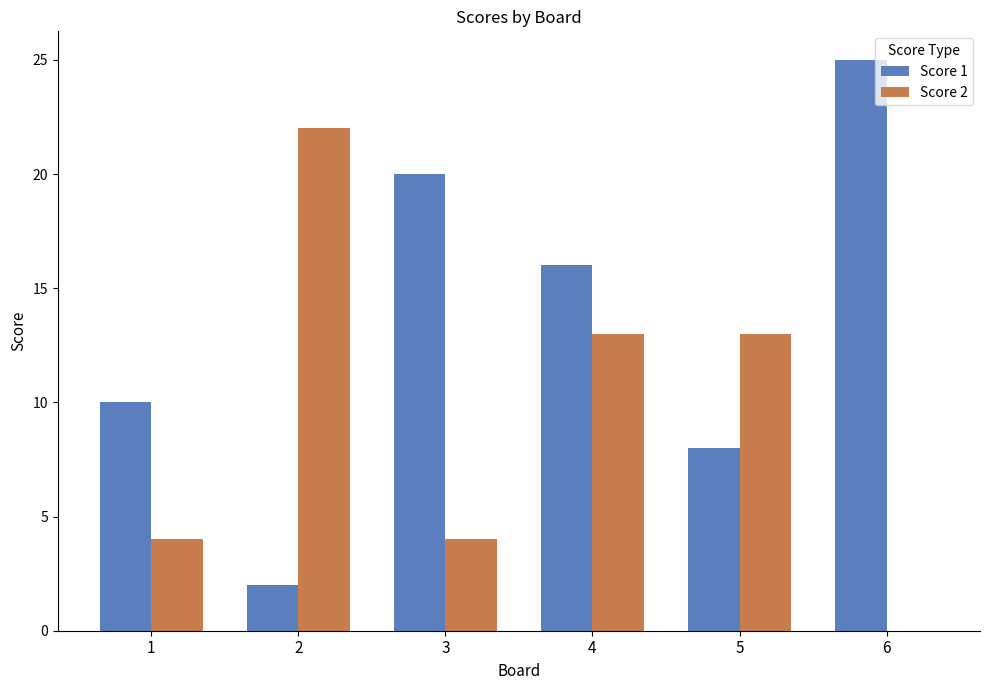

Are the bars grouped side by side (vs. stacked)?

Yes